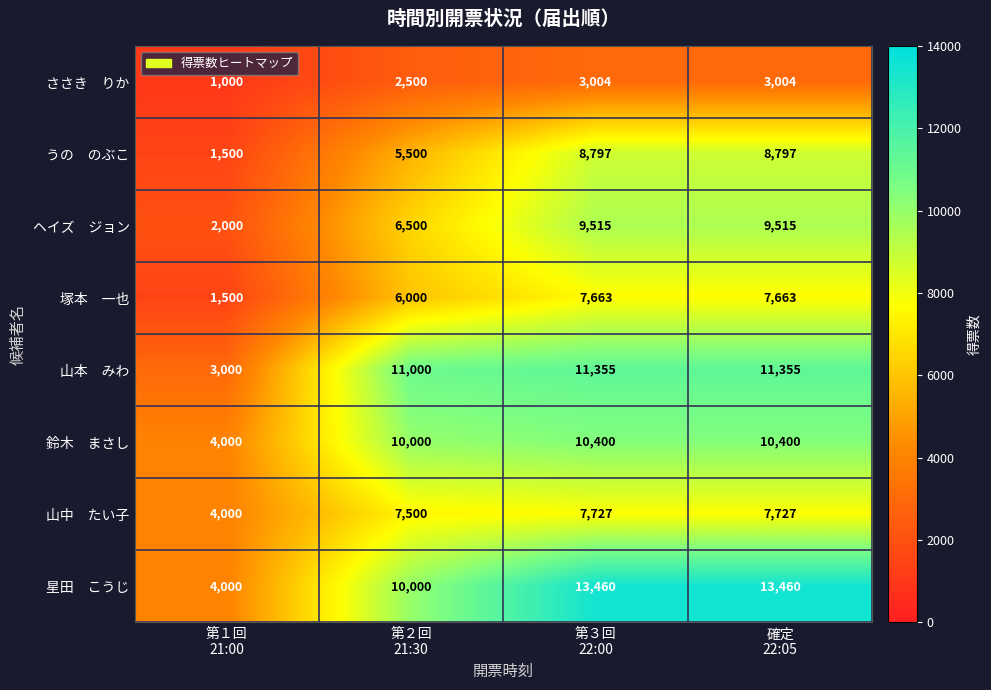

At how many categories does at least one series exceed 1242?

4